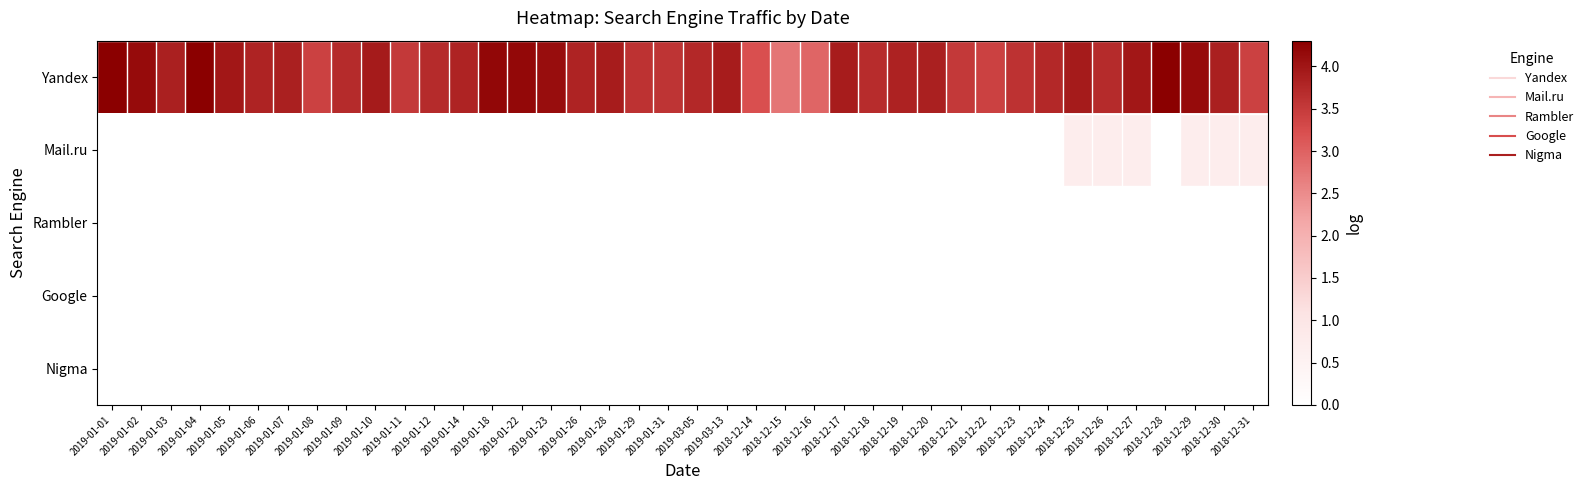

Rank the series at 2019-01-23 from highest to lowest value.

Yandex, Mail.ru, Rambler, Google, Nigma